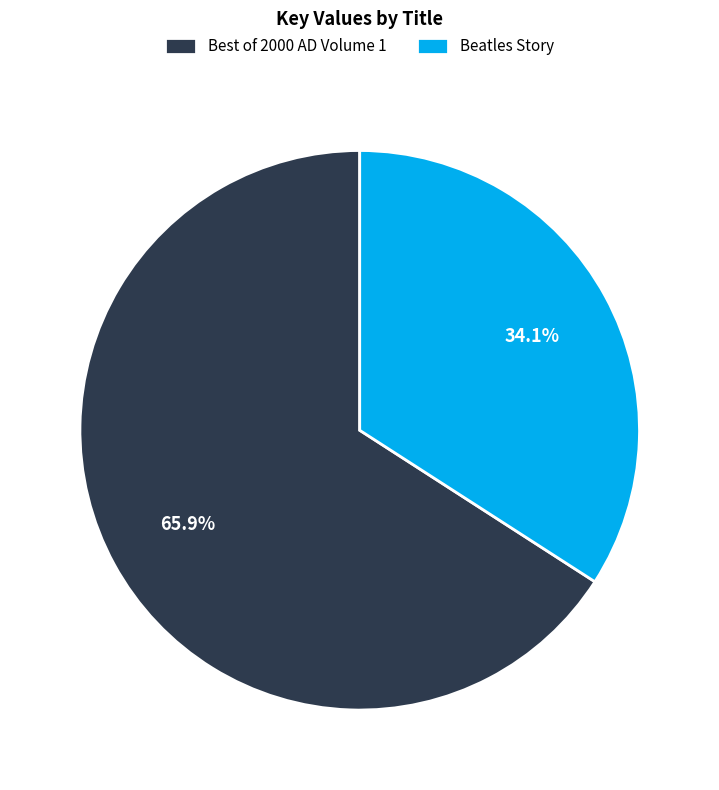

To the nearest percent, what is the difference between the Best of 2000 AD Volume 1 and Beatles Story slice percentages?

32%